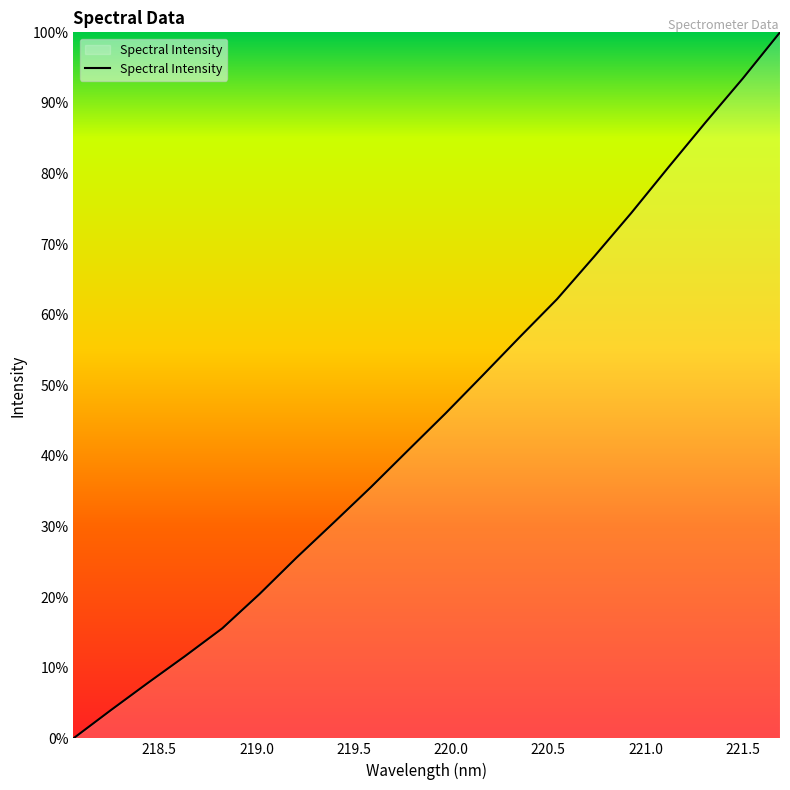

Does the chart display data point markers on the line(s)?

No